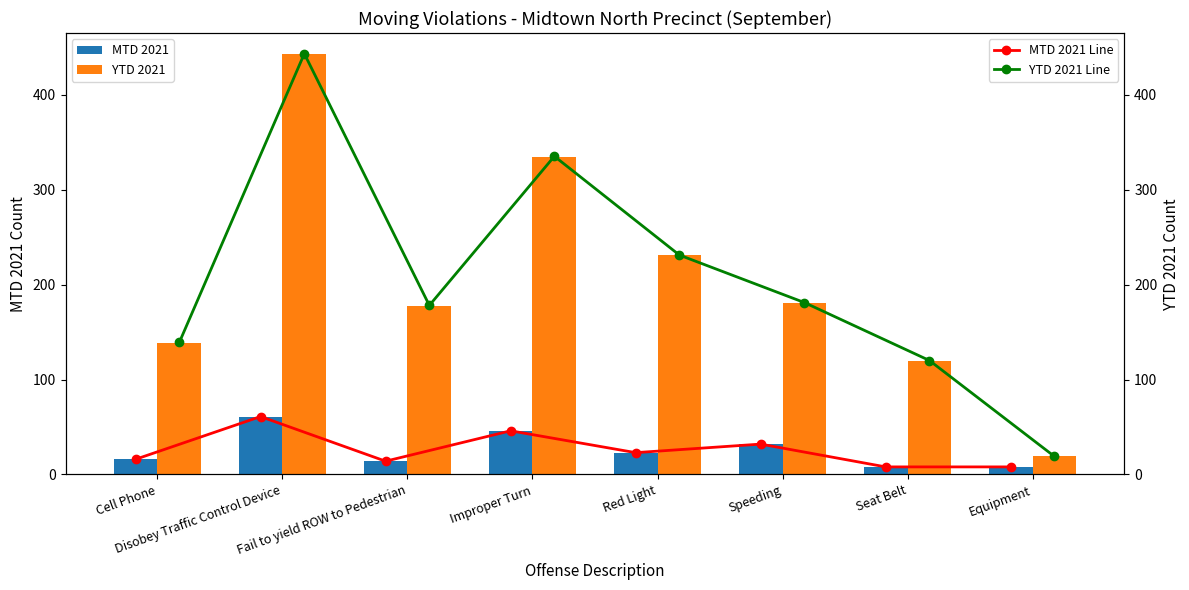

What is the difference between the MTD 2021 values at Disobey Traffic Control Device and Red Light?

38